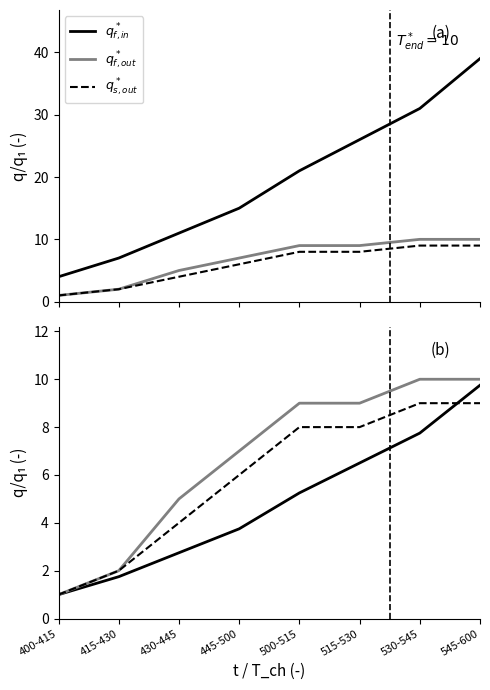

At which label does $q_{s,out}^*$ first exceed 8?

530-545